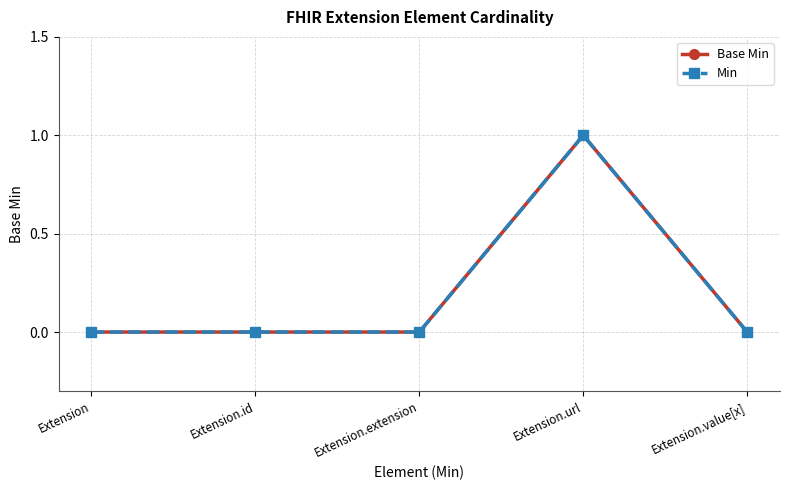

The value of Min at Extension.extension is -1. True or false?

False